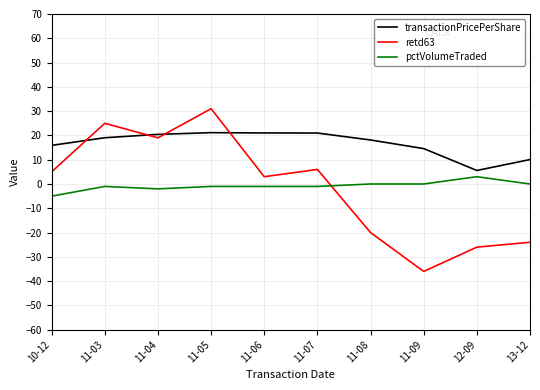

What is the sum of the pctVolumeTraded values at 11-07 and 11-03?

-2.0